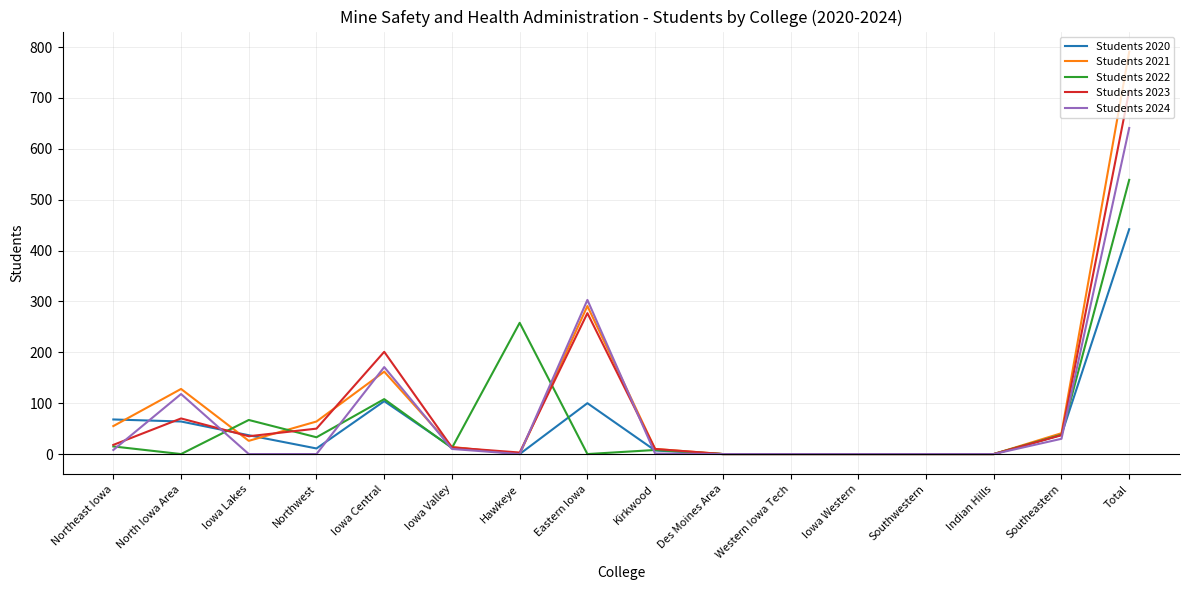

Where do Students 2020 and Students 2024 first cross each other?

Northeast Iowa and North Iowa Area